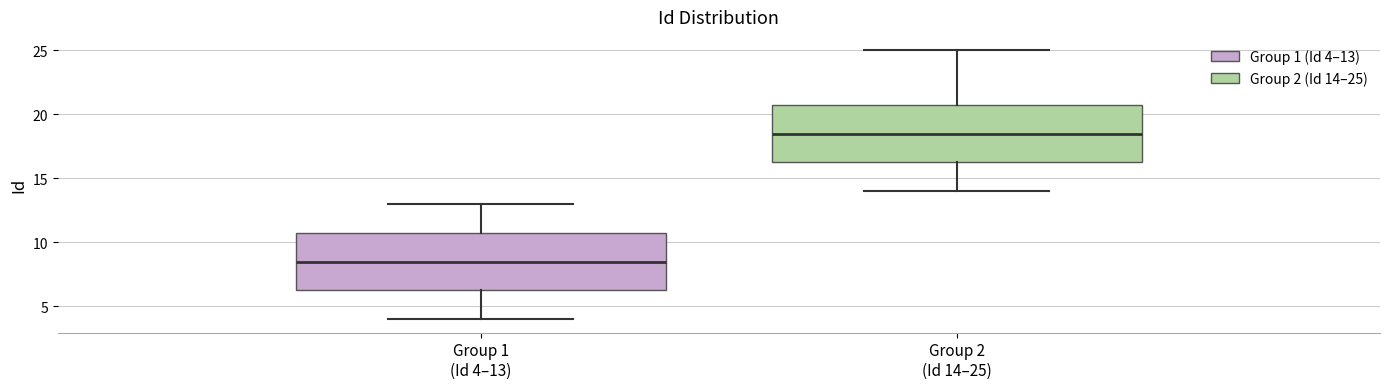

Reading left to right, transcribe this box plot: for each box, give where its median line is, the range the box spans, and where its two whiskers end, as read against the y-axis. The values are not printed on the chart, so give them approximately, as read against the axis.

Group 1 (Id 4–13): median 8.5, box 6.5 to 11.0, whiskers 4.0 to 13.0
Group 2 (Id 14–25): median 18.5, box 16.5 to 21.0, whiskers 14.0 to 25.0